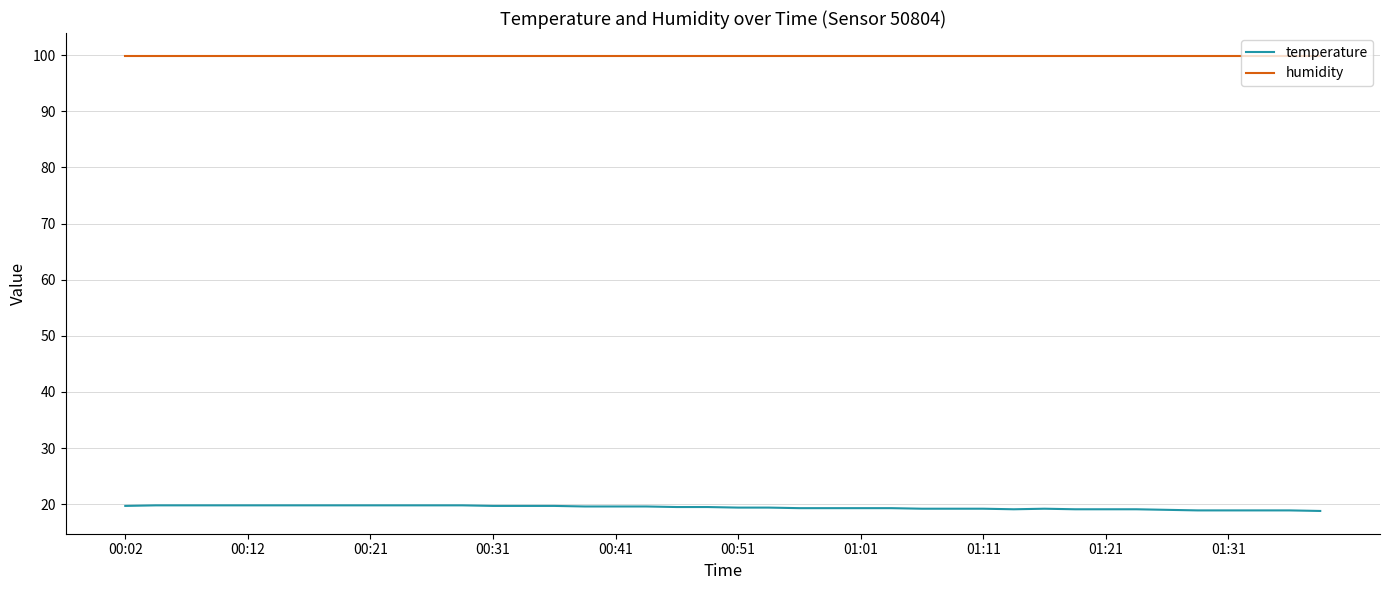

Rank the series by their maximum value, from highest to lowest.

humidity, temperature